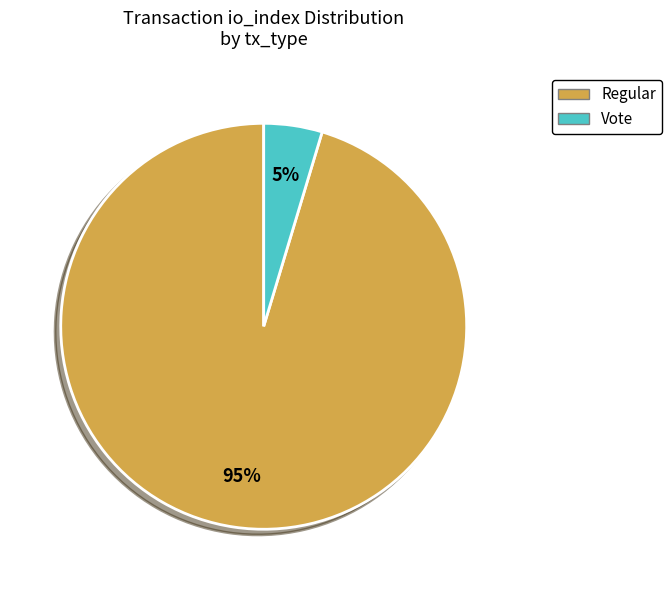

Count the number of slices in the pie.

2